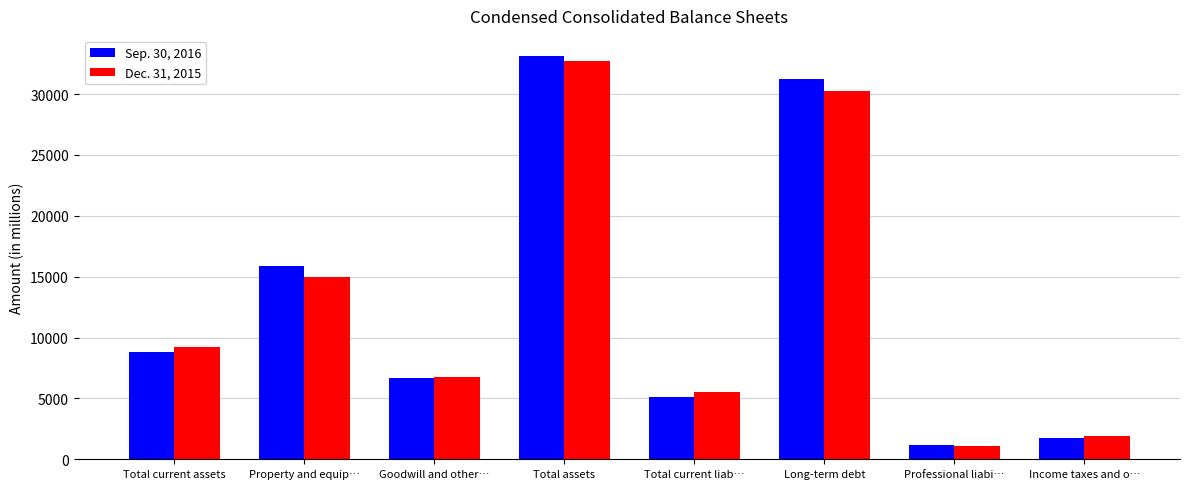

The Sep. 30, 2016 series shows 11827 at Goodwill and other…. True or false?

False